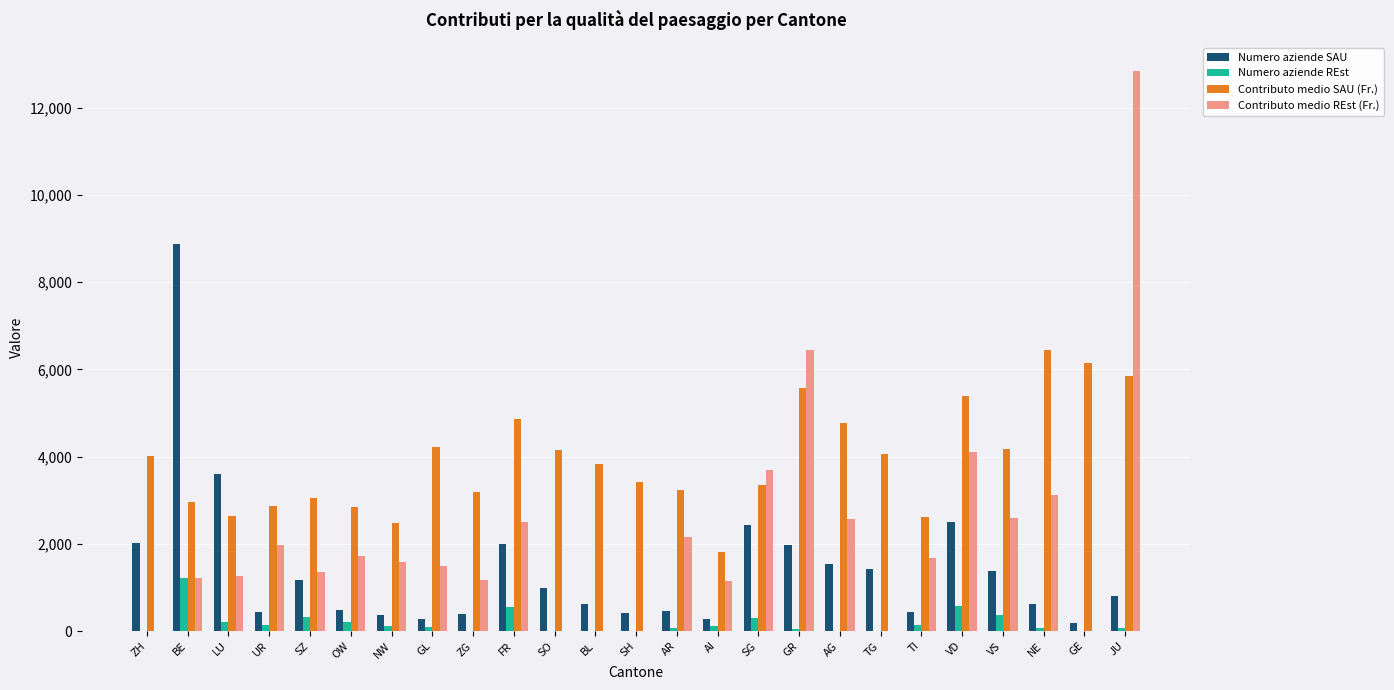

What is the greatest value displayed?

12846